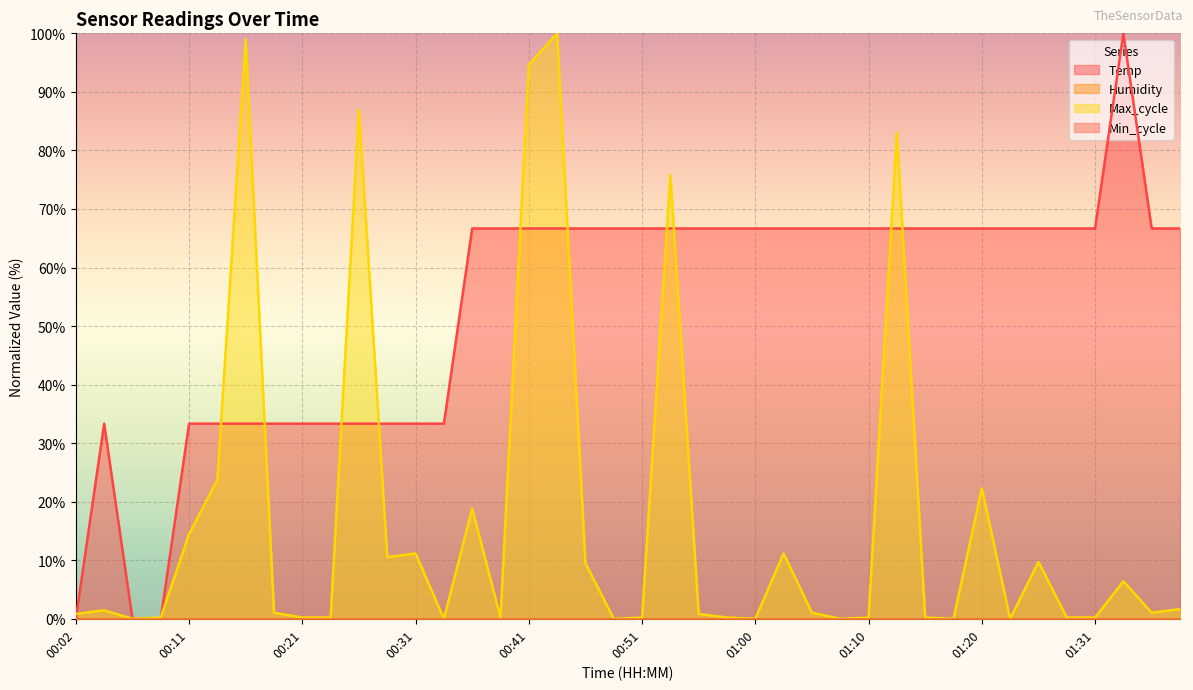

Does the chart display data point markers on the line(s)?

No